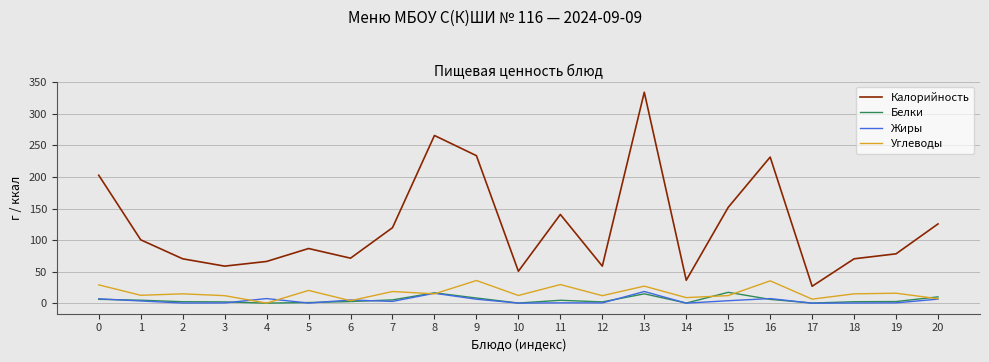

Which series has the largest total across all categories?

Калорийность